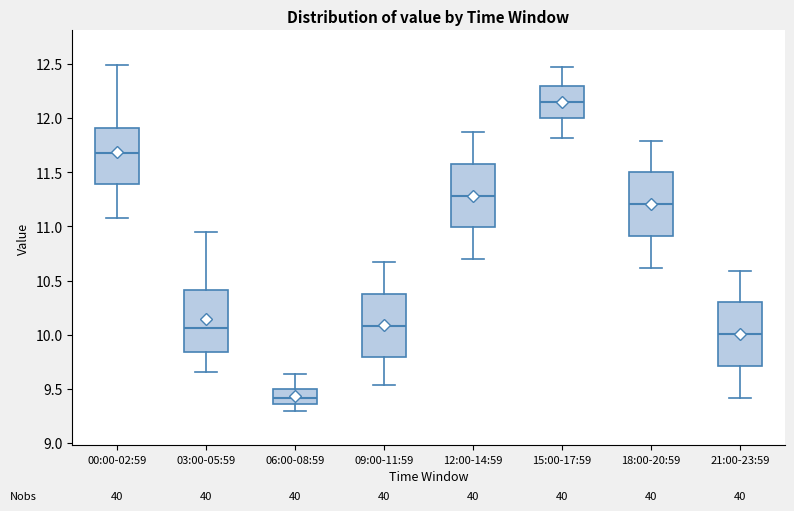

Which box has the lowest median line?

06:00-08:59